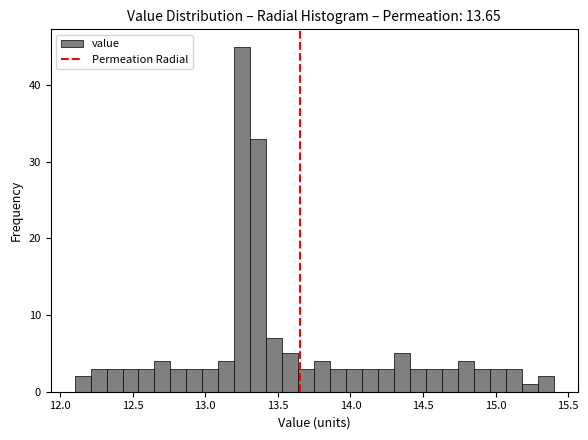

Around what value on the x-axis is the tallest bar? Give the approximate position of its centre, as read against the axis.

13.25